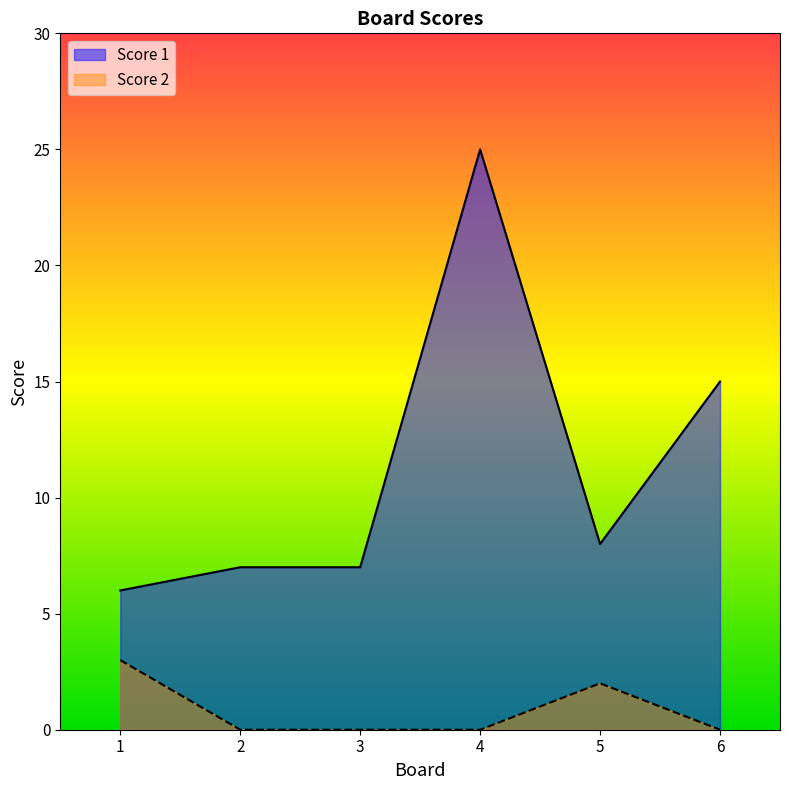

The value of Score 1 at 5 is 5. True or false?

False